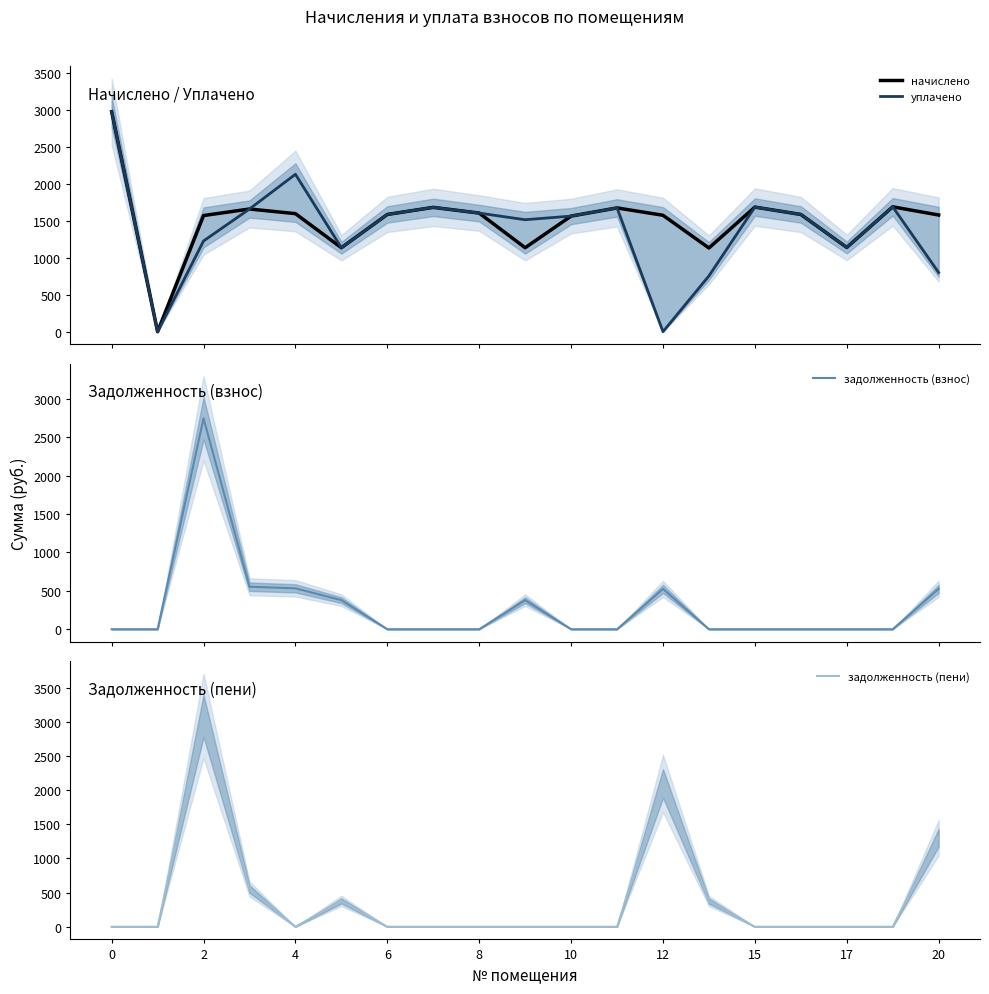

The value of задолженность (пени) at 4 is 1668.1. True or false?

False